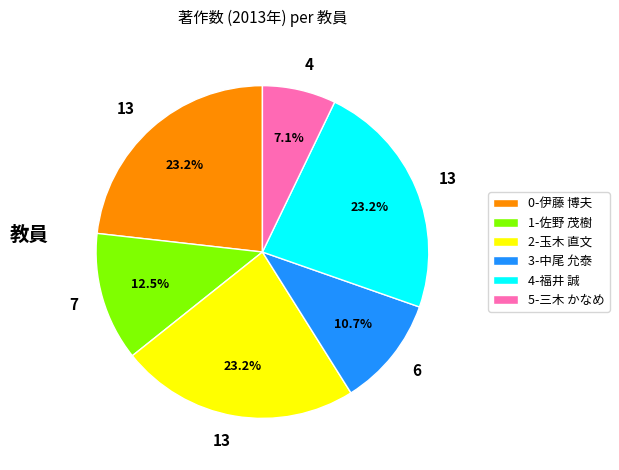

Which has a higher value, 4-福井 誠 or 3-中尾 允泰?

4-福井 誠